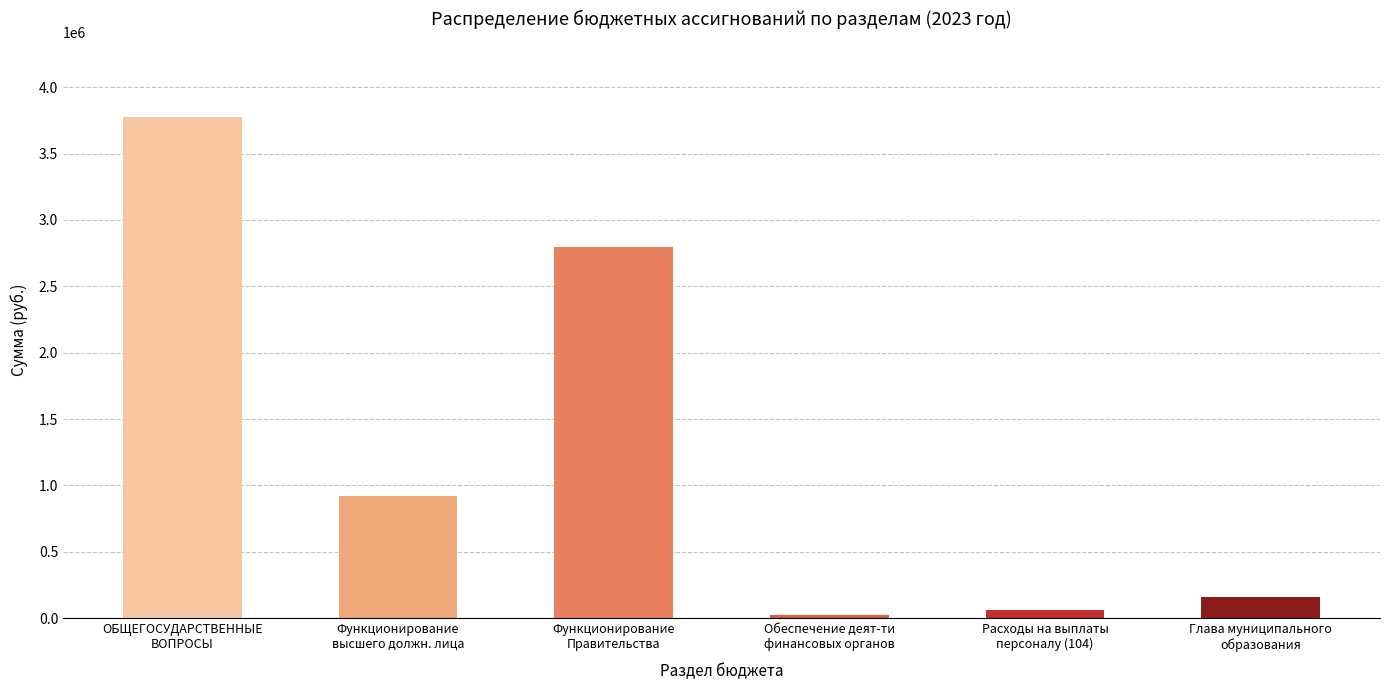

What is the difference between the values at Глава муниципального
образования and Расходы на выплаты
персоналу (104)?

101851